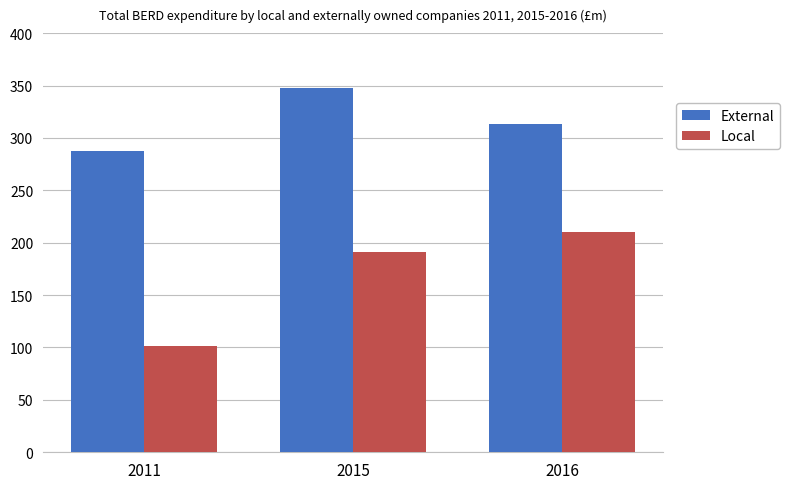

Which category has the lowest value across all series?

2011